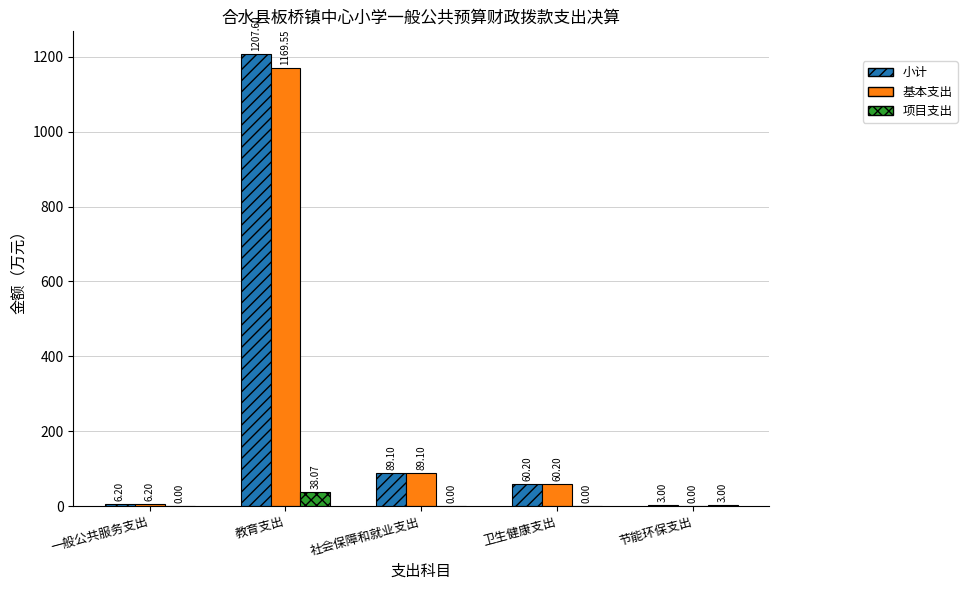

How many values in 项目支出 are above zero?

2